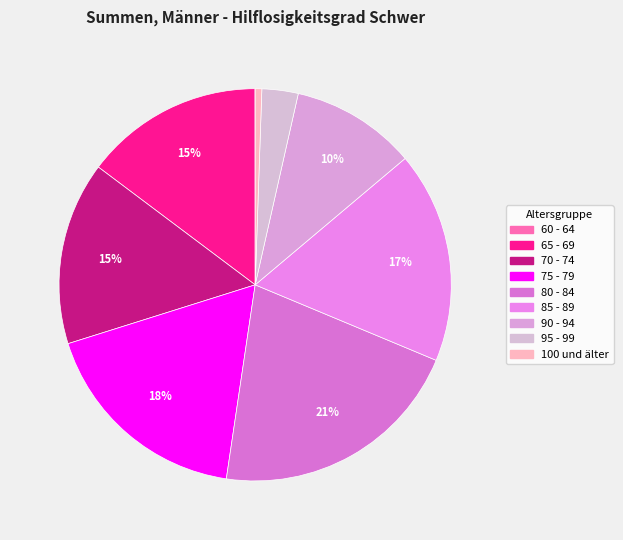

How many slices are in this pie chart?

9